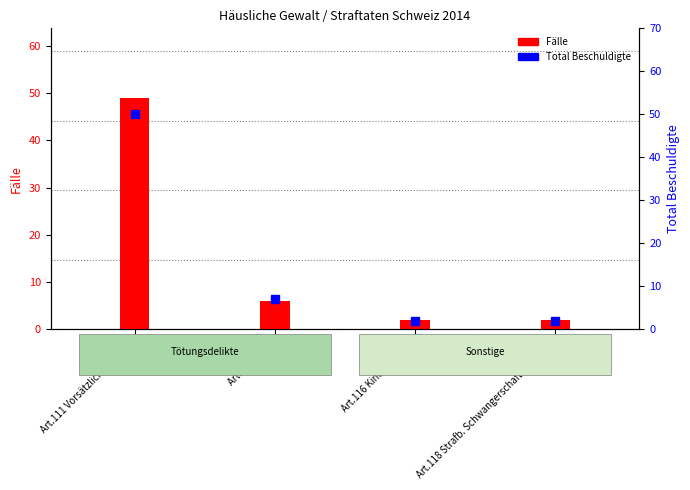

Which category has the highest value in the Fälle series?

Art.111 Vorsätzliche Tötung